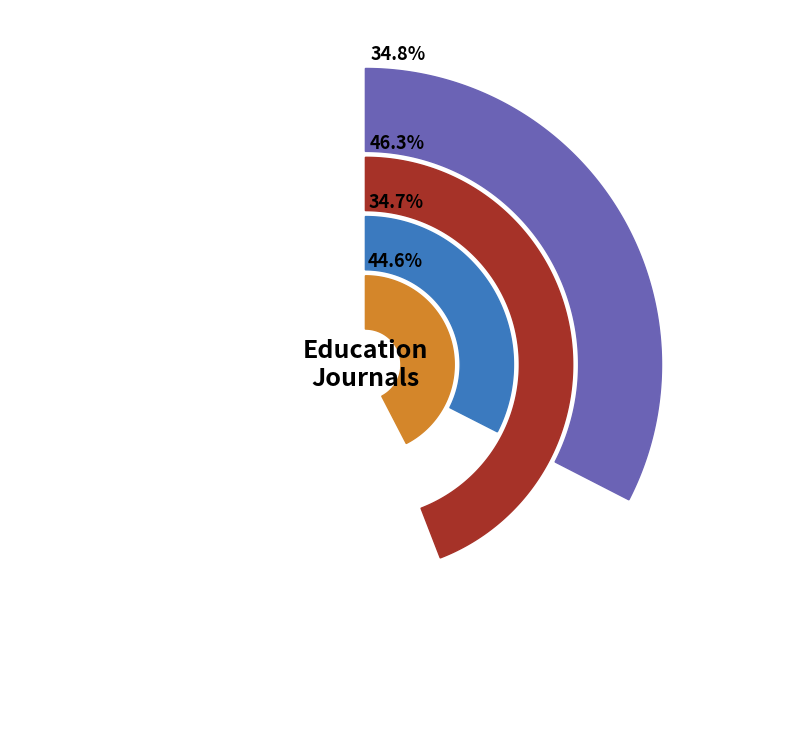

To the nearest percent, what portion does Knowledge Management and E-Learning represent?

34%